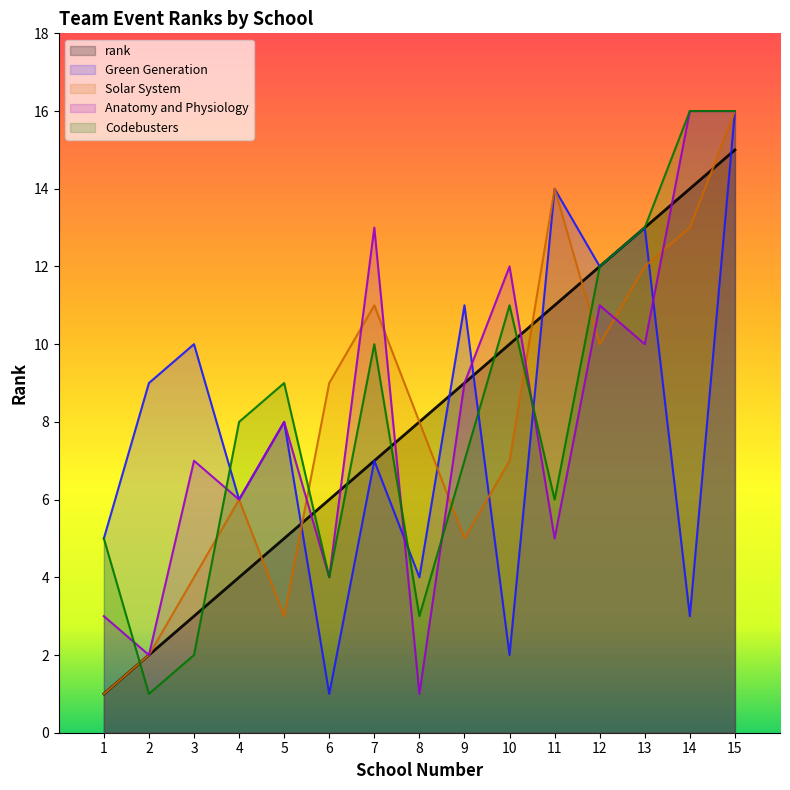

What is the total value across all series at 1?

15